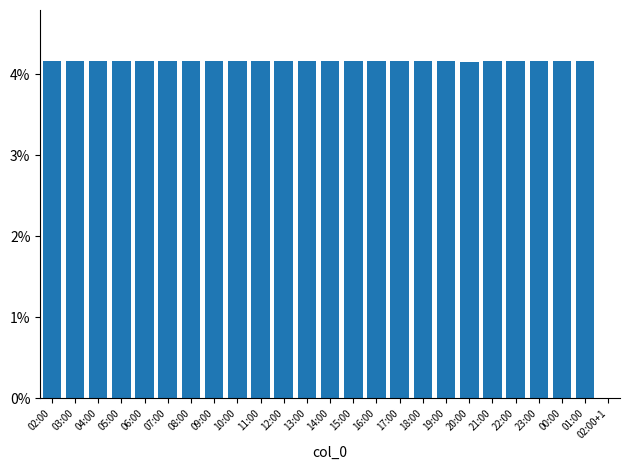

What is the sum of all values?

100.0